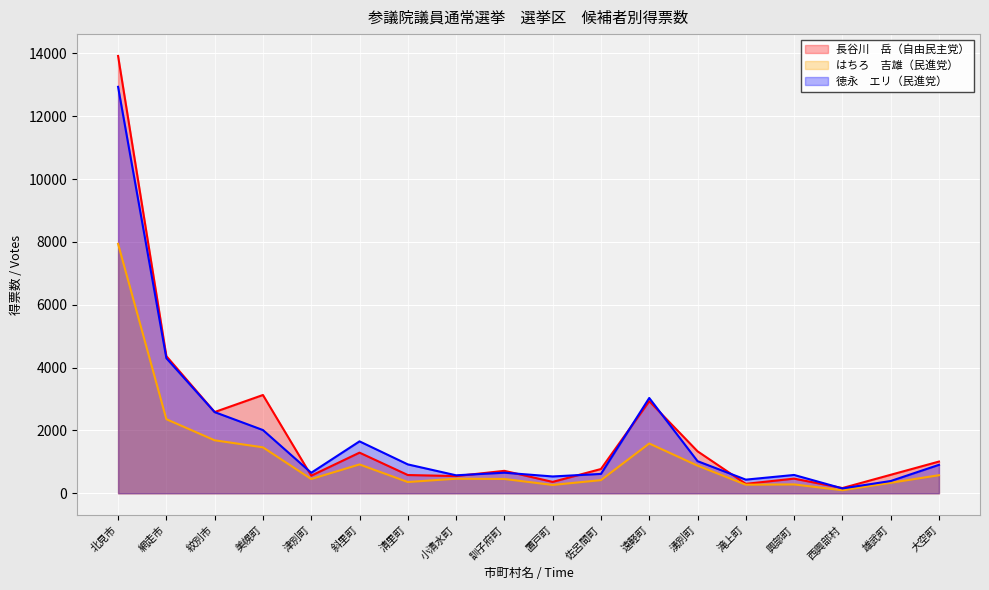

How many data points does each series have?

18